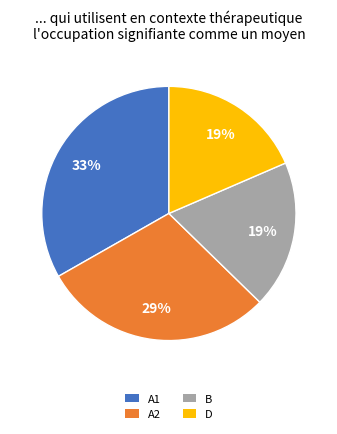

True or false: B accounts for 19% of the total.

True